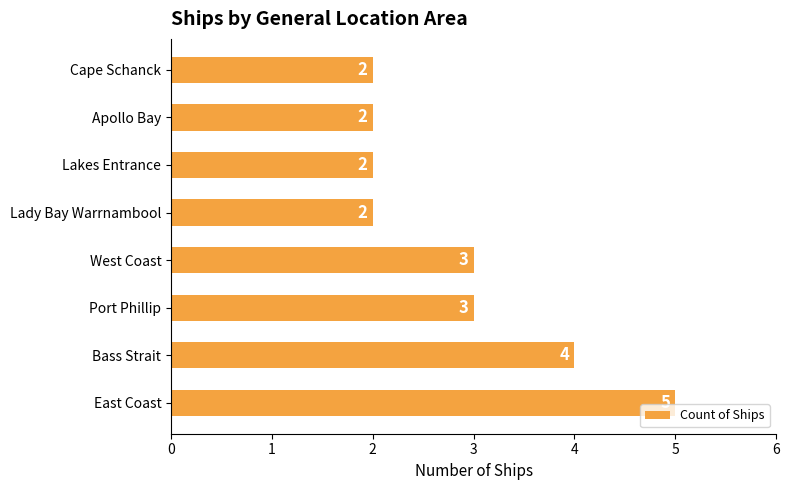

Reading bottom to top, list all the values displayed in this chart.

East Coast=5	Bass Strait=4	Port Phillip=3	West Coast=3	Lady Bay Warrnambool=2	Lakes Entrance=2	Apollo Bay=2	Cape Schanck=2